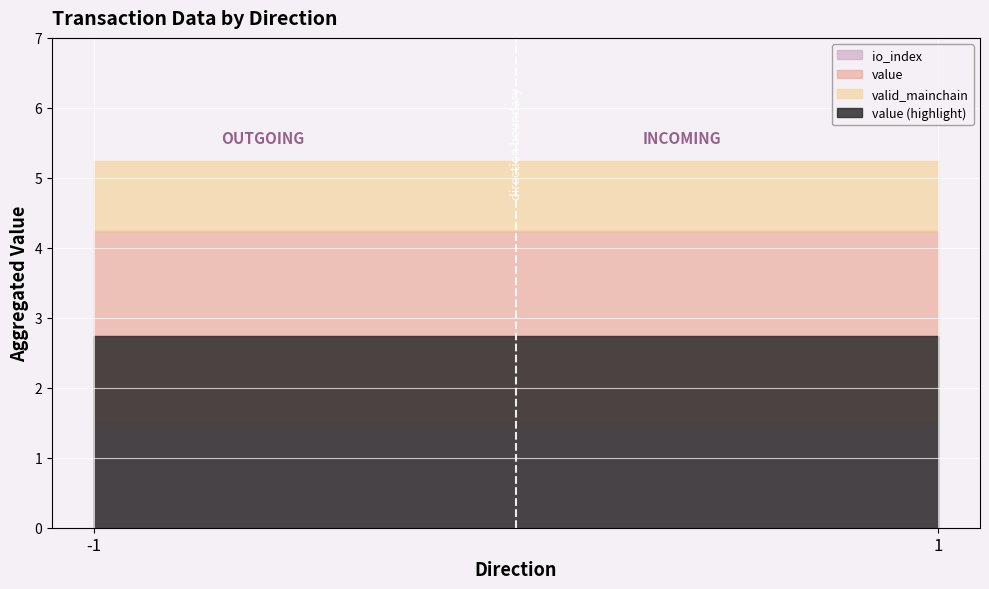

At 1, list the series in order from largest to smallest.

value, io_index, valid_mainchain